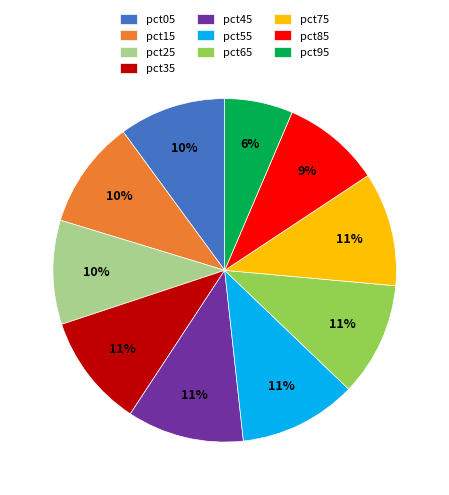

Is the sum of pct55 and pct45 greater than half?

No